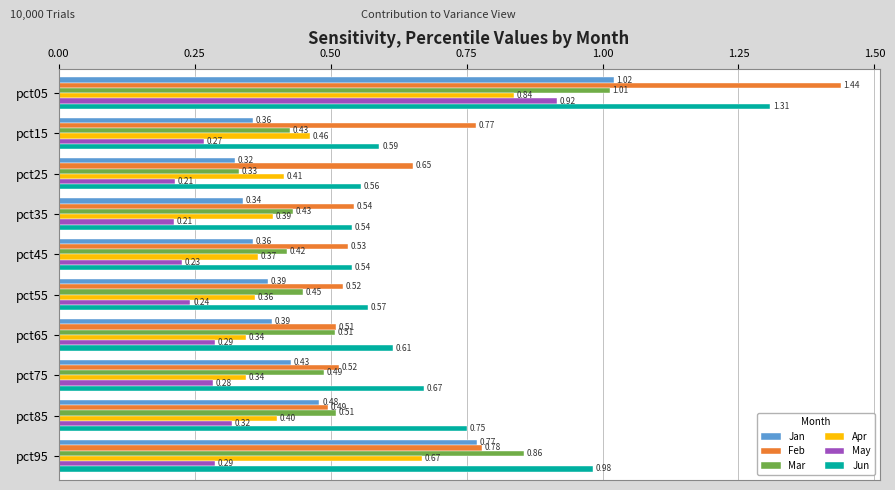

Which series has the largest range (max minus min)?

Feb